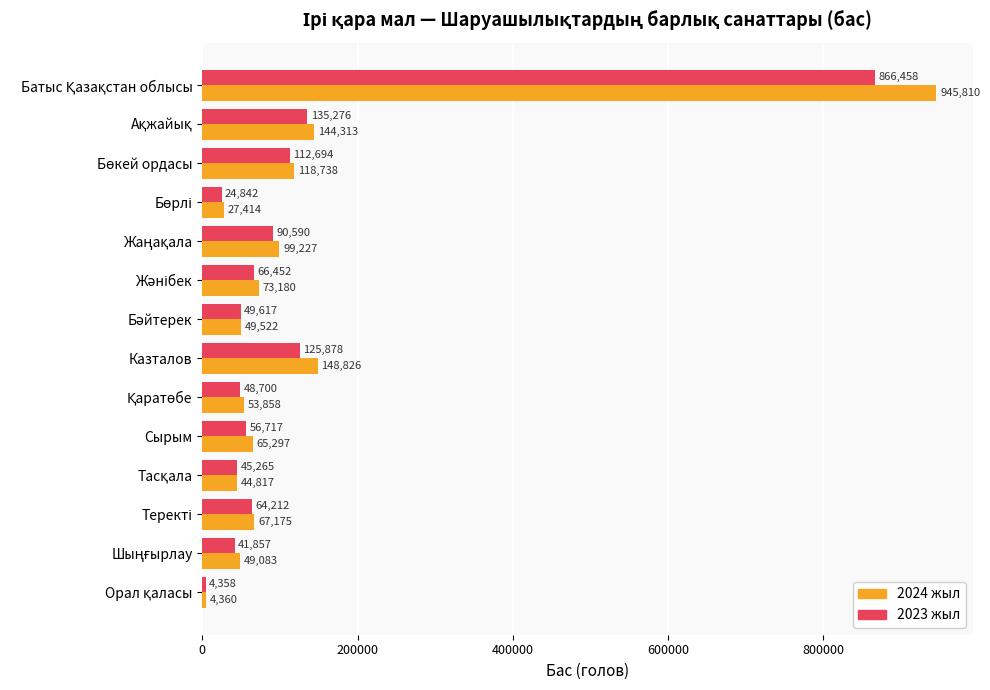

True or false: 2024 жыл has a value of 65297 at Сырым.

True